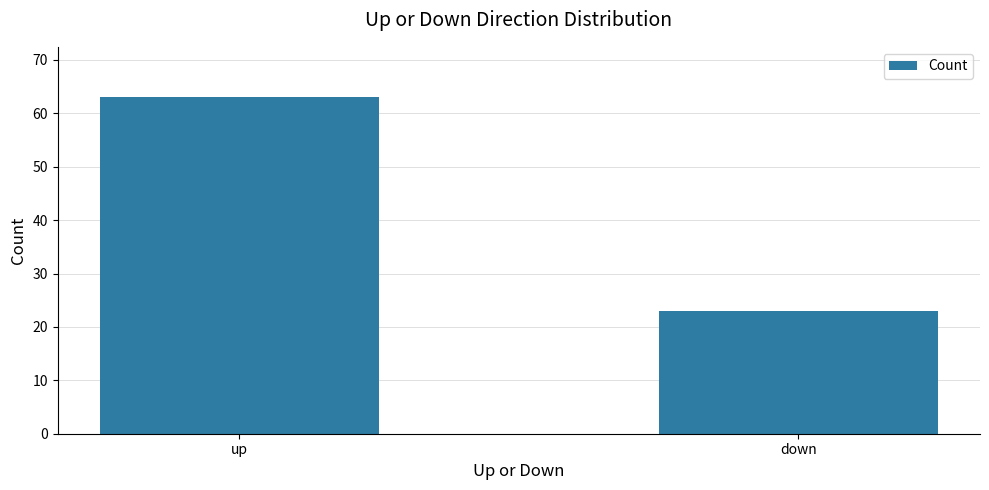

How many data points are less than 63?

1